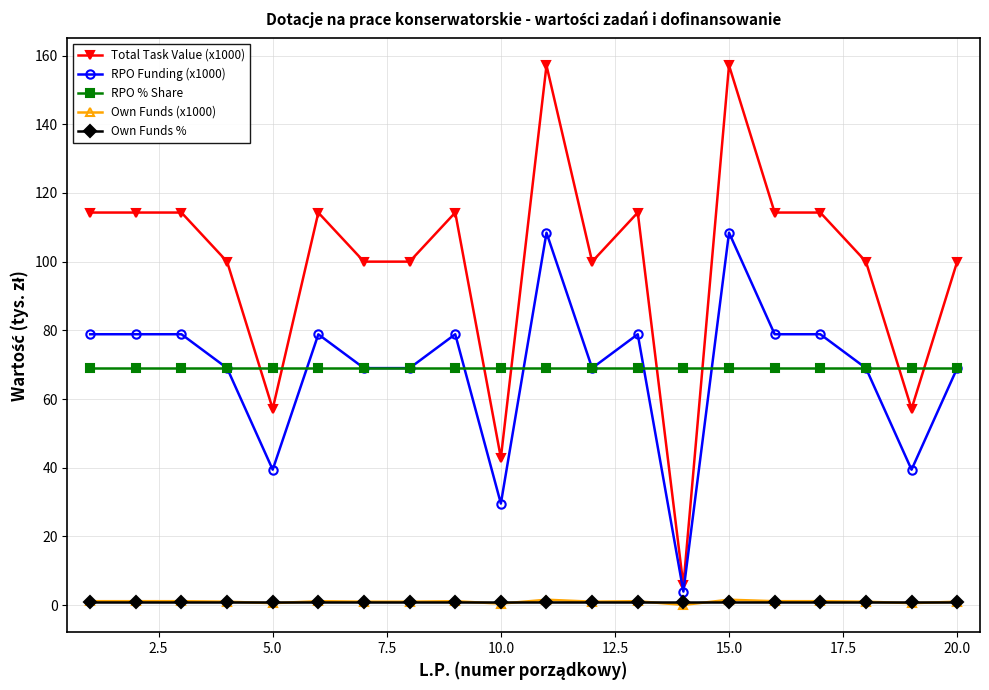

What is the sum of all Total Task Value (x1000) values?

1991.4